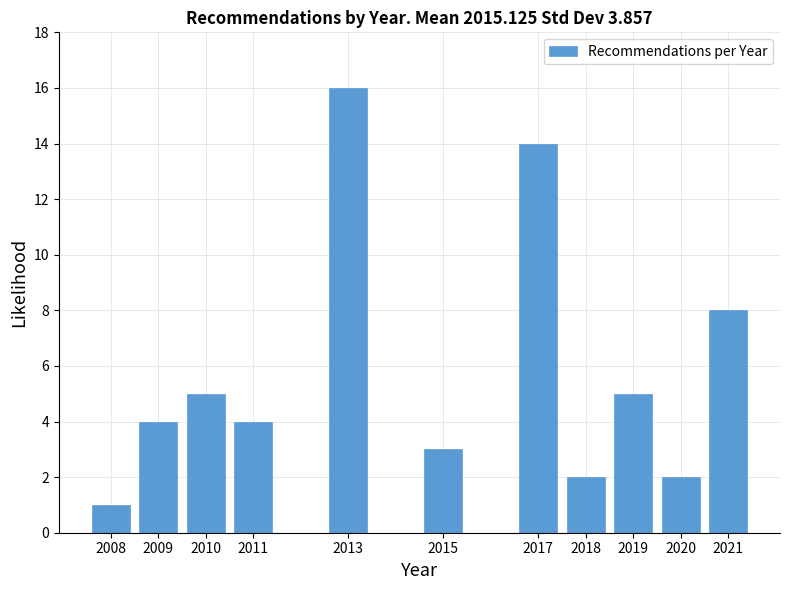

Reading left to right, list all the values displayed in this chart.

1	4	5	4	16	3	14	2	5	2	8